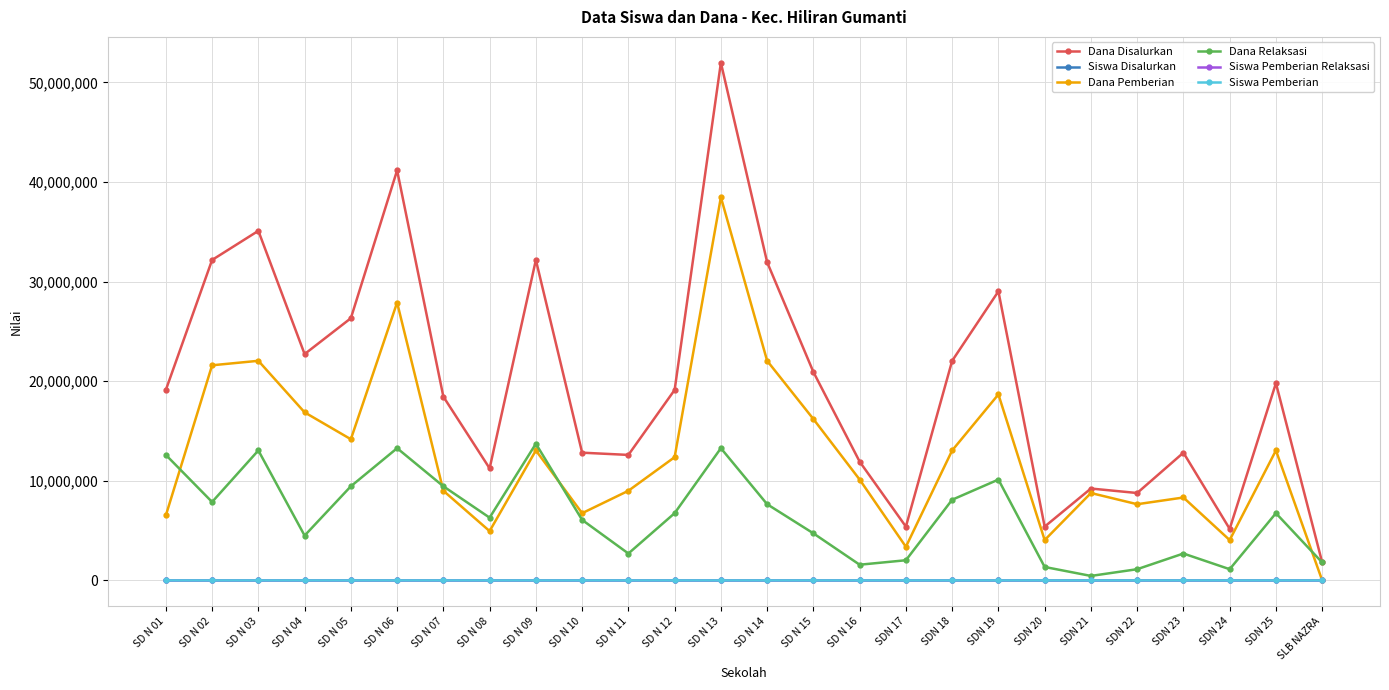

Count the number of data series in this chart.

6